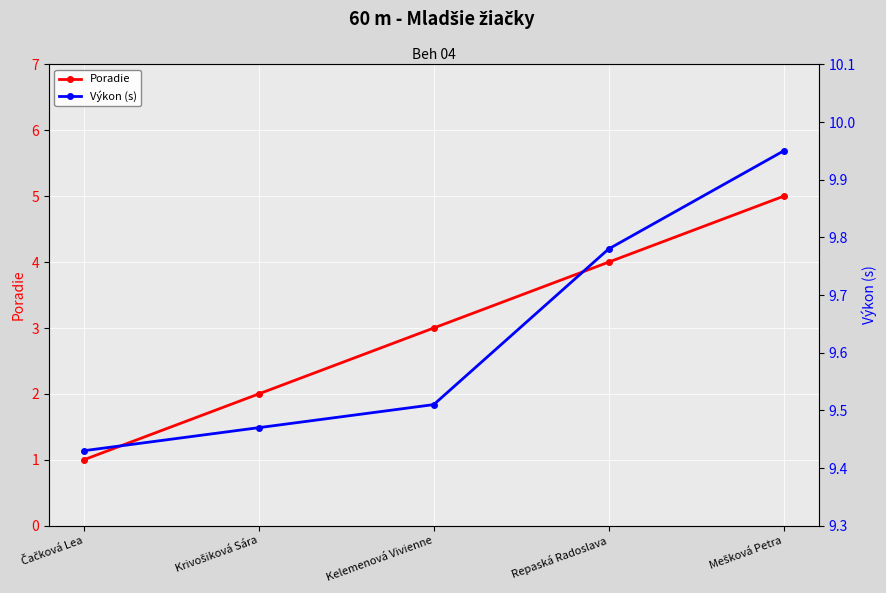

What are all the series names shown in the legend?

Poradie, Výkon (s)